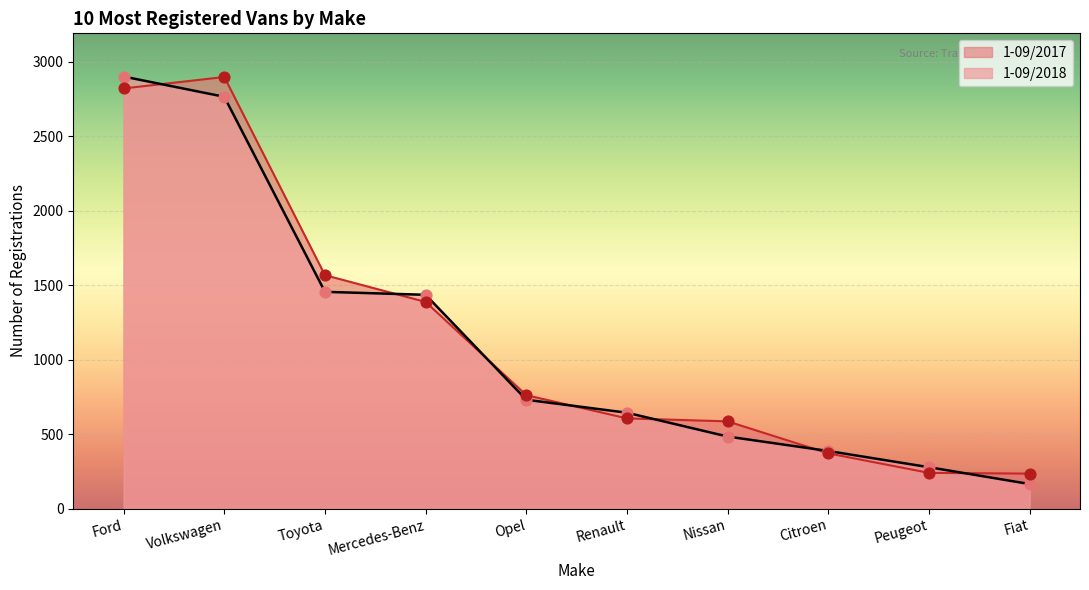

What are all the series names shown in the legend?

1-09/2017, 1-09/2018